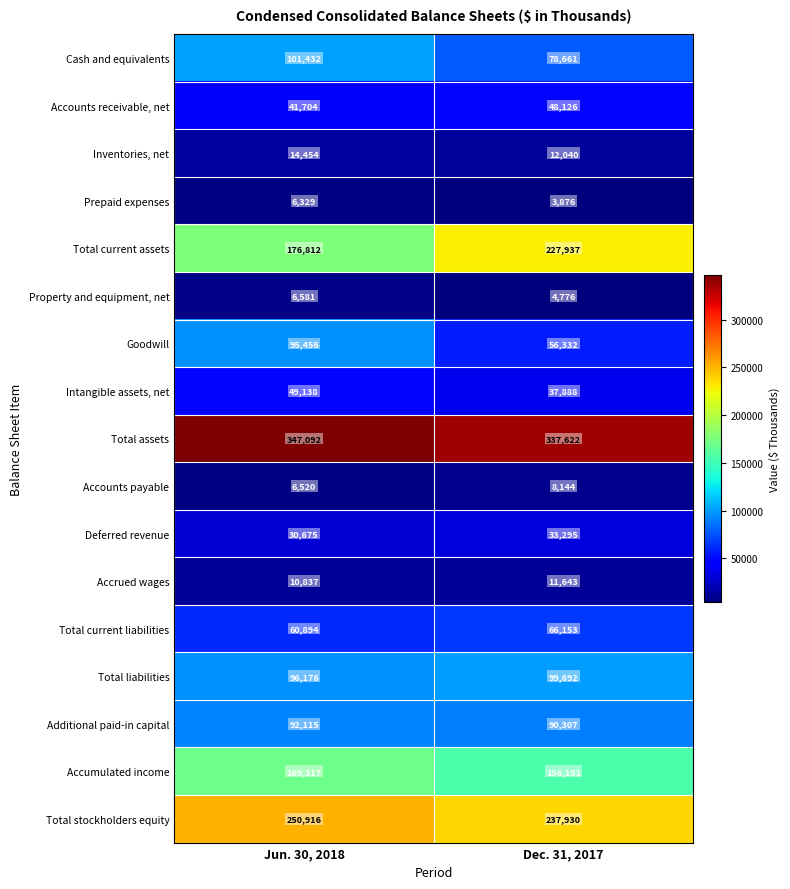

What is the sum of the Prepaid expenses values at Dec. 31, 2017 and Jun. 30, 2018?

10205